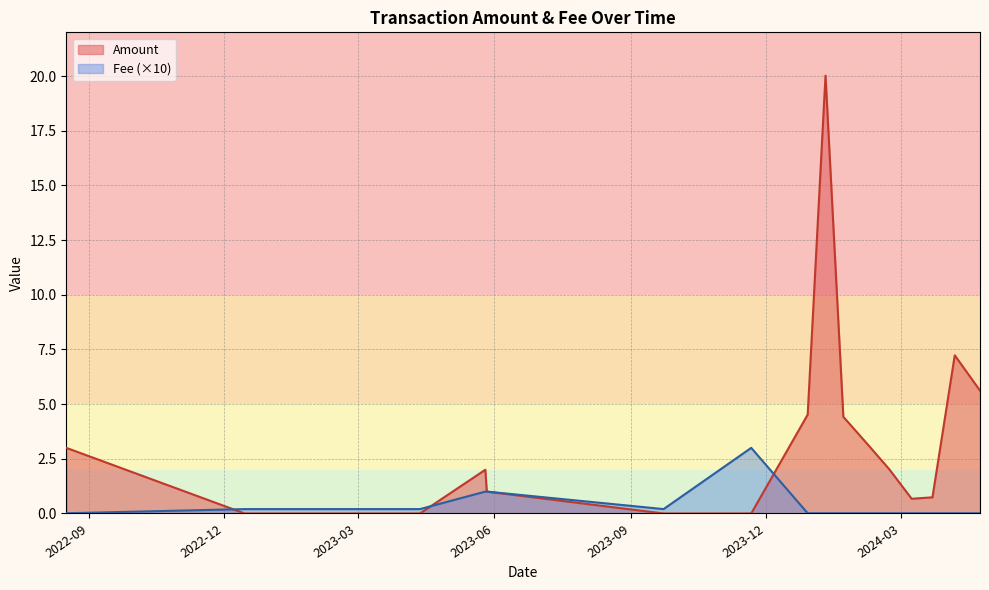

True or false: Fee has a value of 0.2 at 2022-12-21.

True